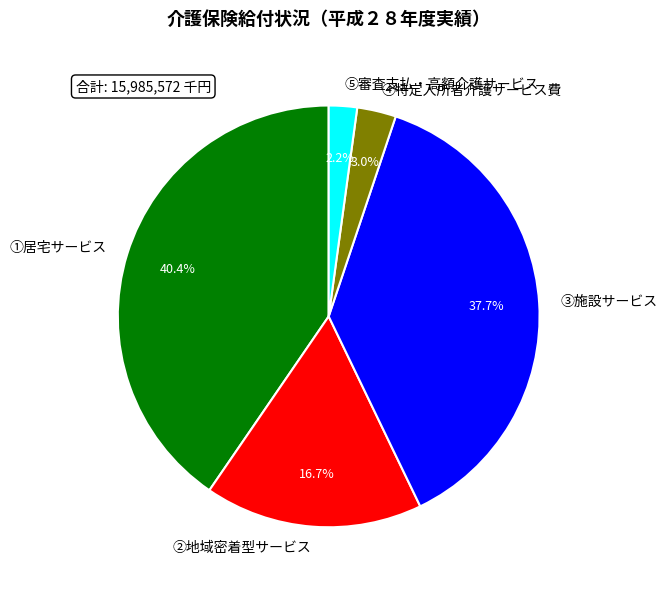

Which category has the smallest portion of the pie?

⑤審査支払・高額介護サービス